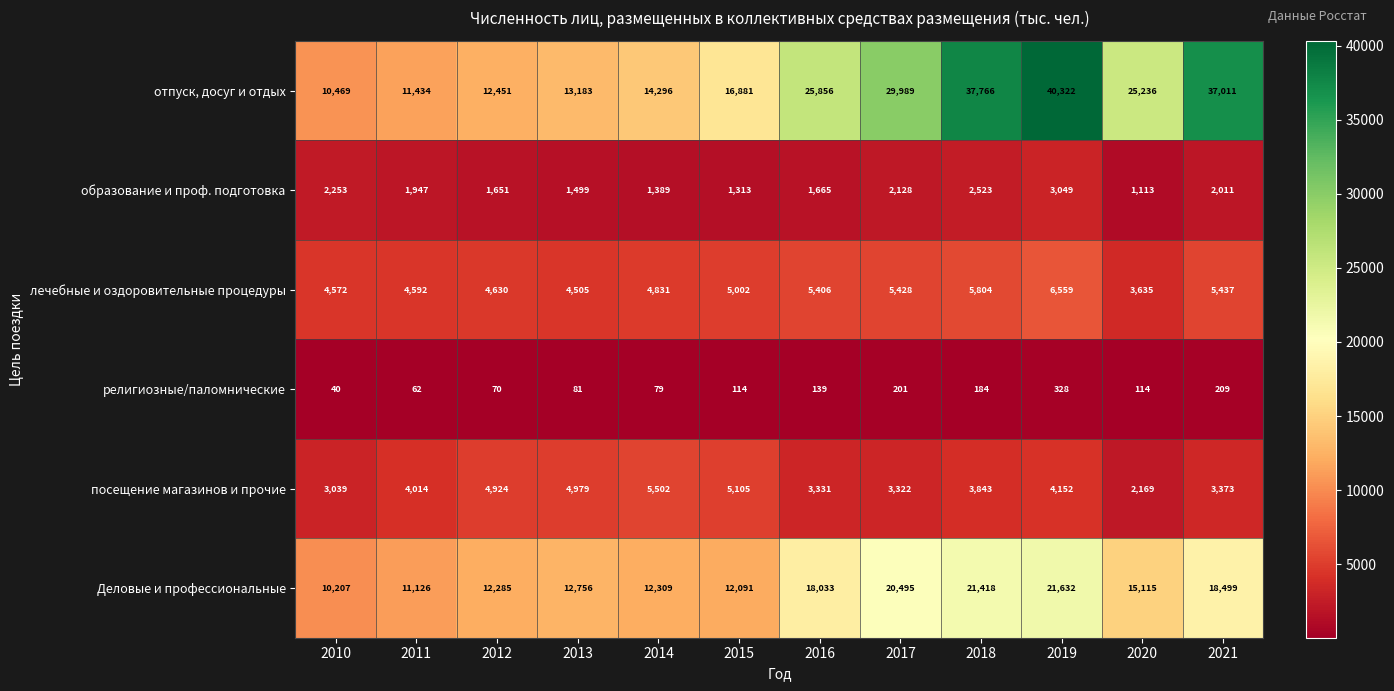

What is the sum of the образование и проф. подготовка values at 2017 and 2014?

3517